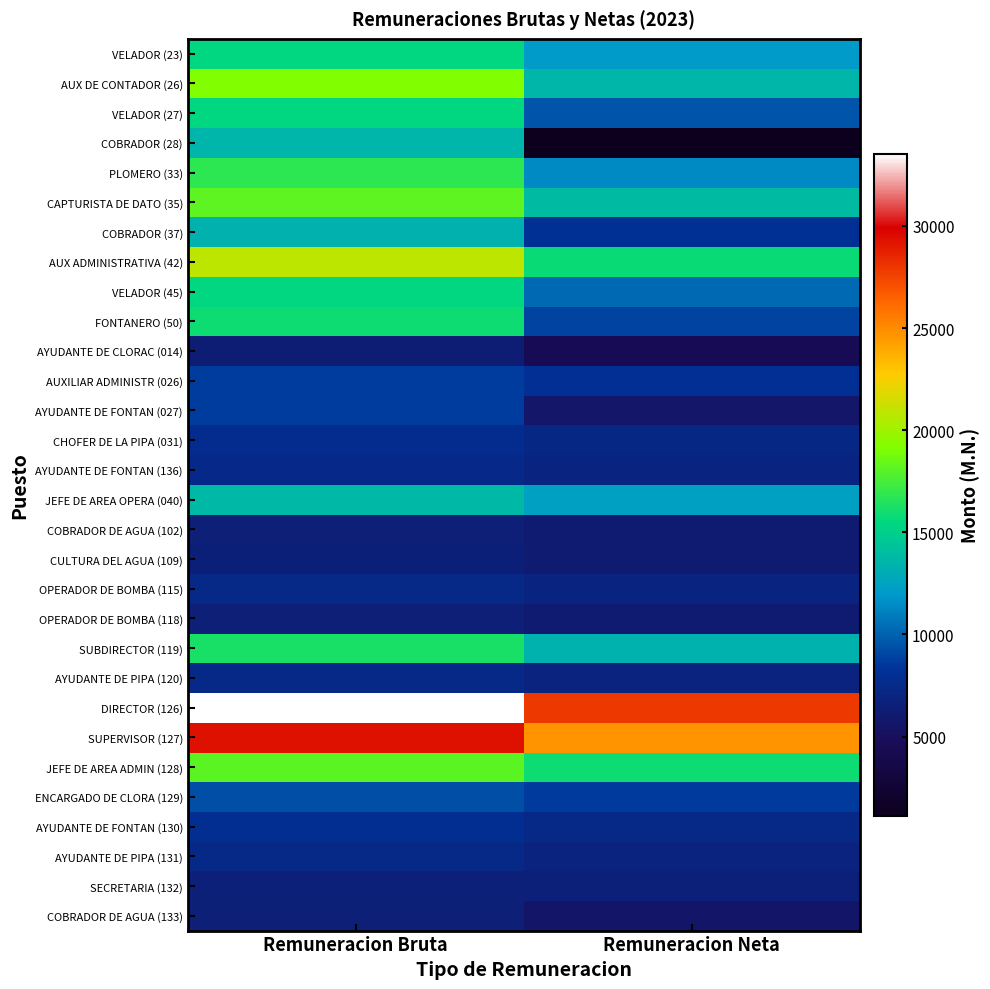

At which category is the sum across all series the highest?

Remuneracion Bruta